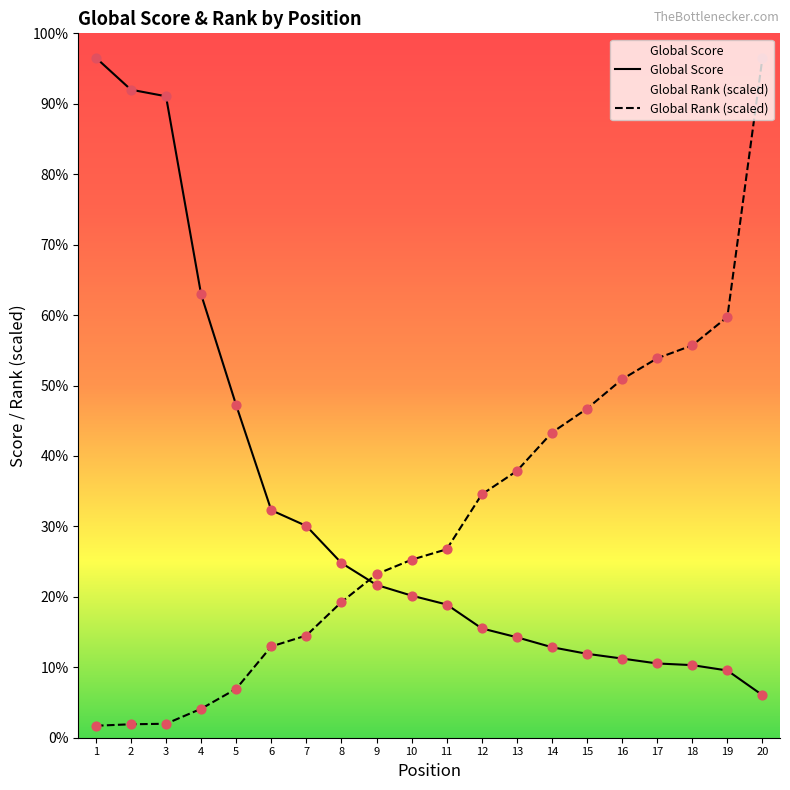

Is the value of Global Score at 6 greater than the value of Global Rank (scaled) at 19?

No